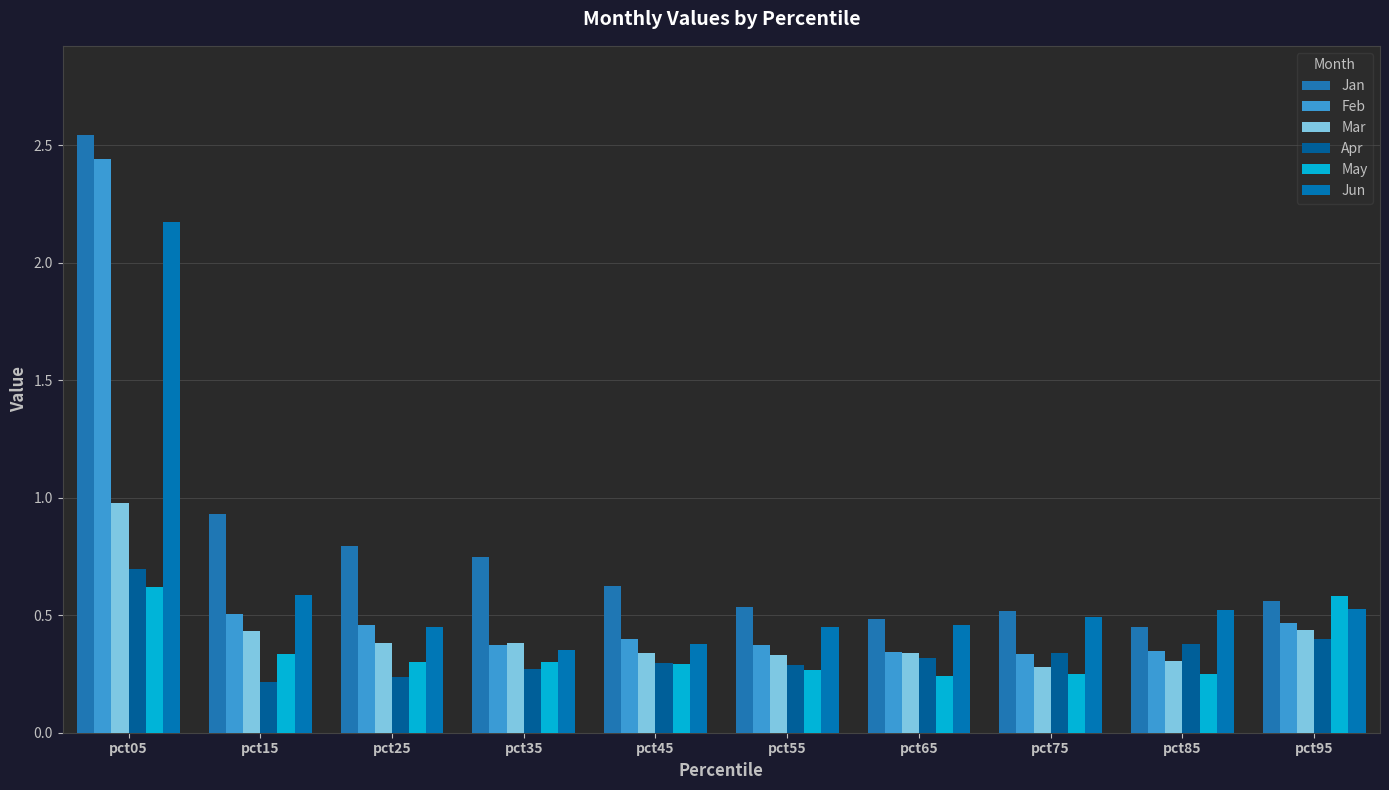

How many distinct data groups are displayed?

6